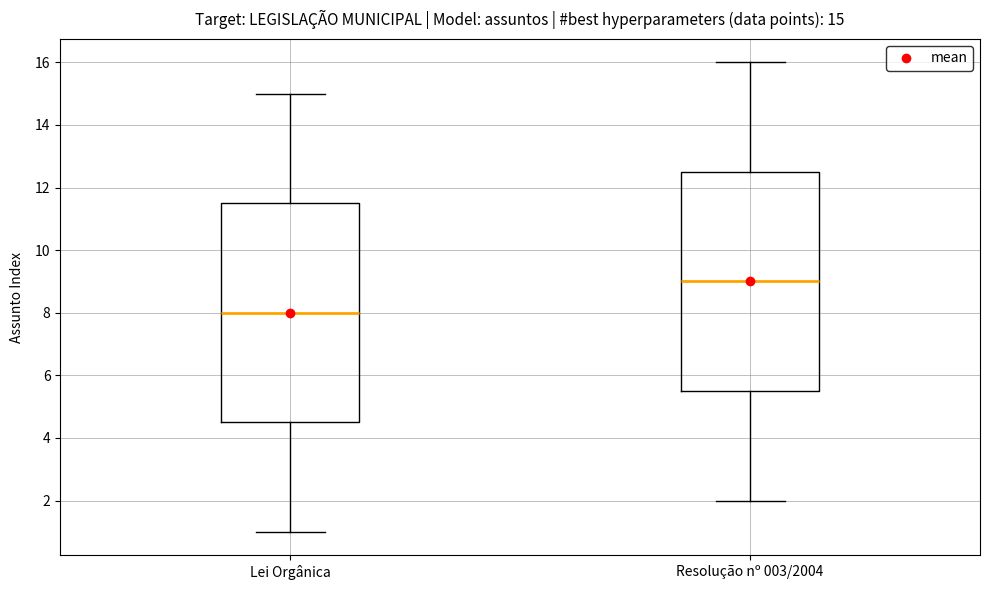

Which box's median line is the highest?

Resolução nº 003/2004